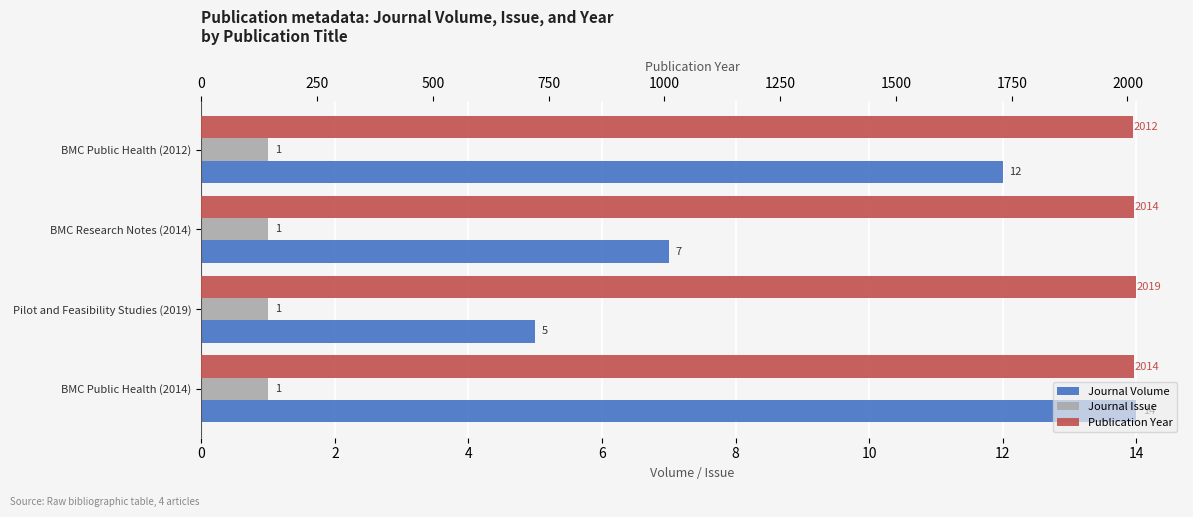

Is the value of Publication Year at 0 greater than the value of Journal Issue at 2?

Yes